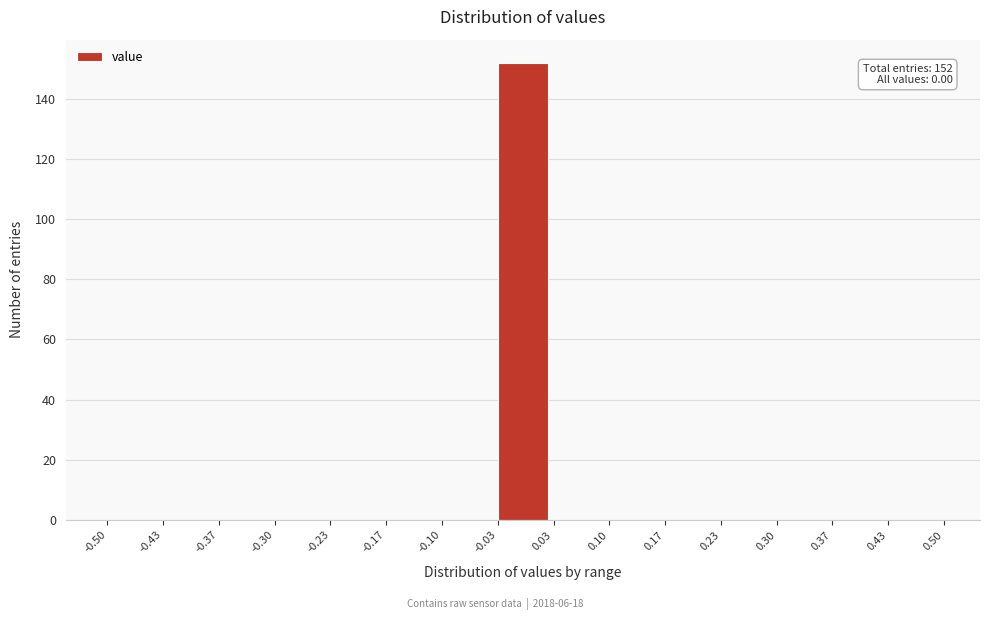

Which range on the x-axis has the tallest bar?

-0.03 to 0.03